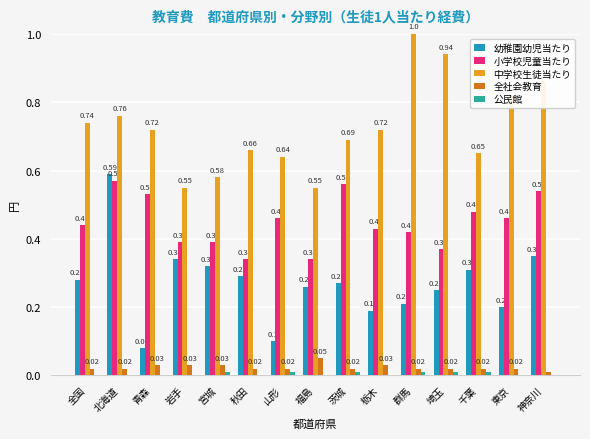

Between 埼玉 and 千葉, which series saw the biggest shift?

中学校生徒当たり